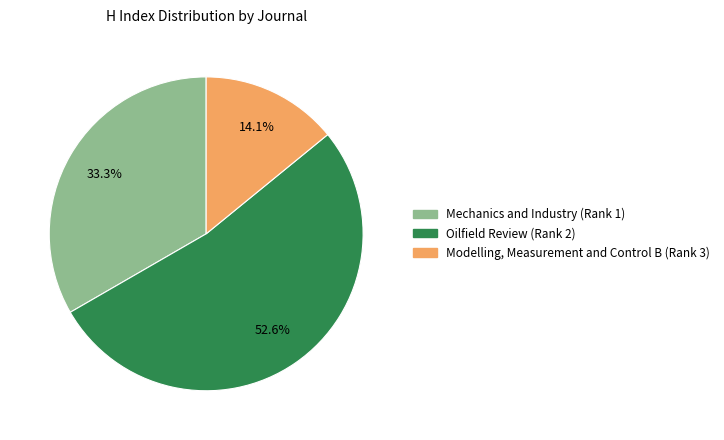

Does Modelling, Measurement and Control B (Rank 3) represent more than half of the total?

No